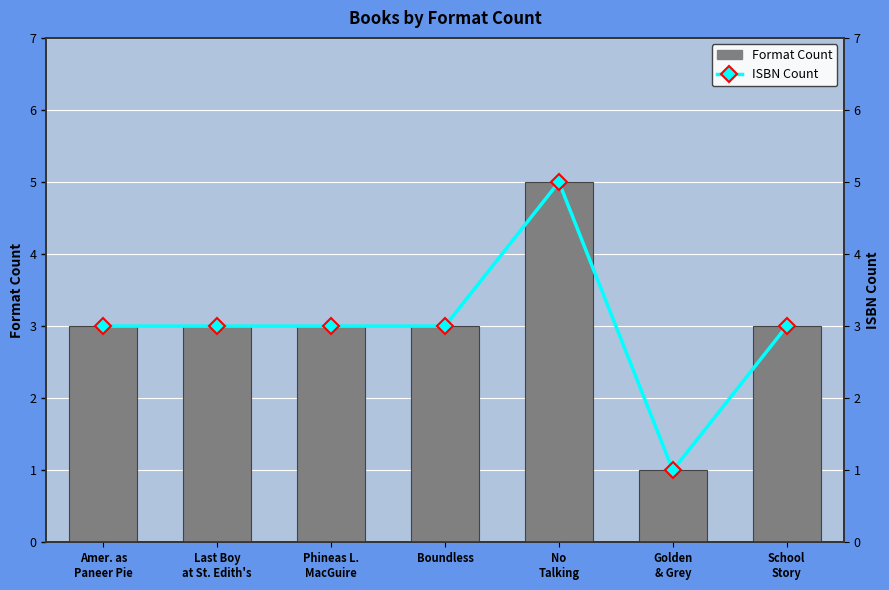

Rank the series at Phineas L.
MacGuire from highest to lowest value.

Format Count, ISBN Count